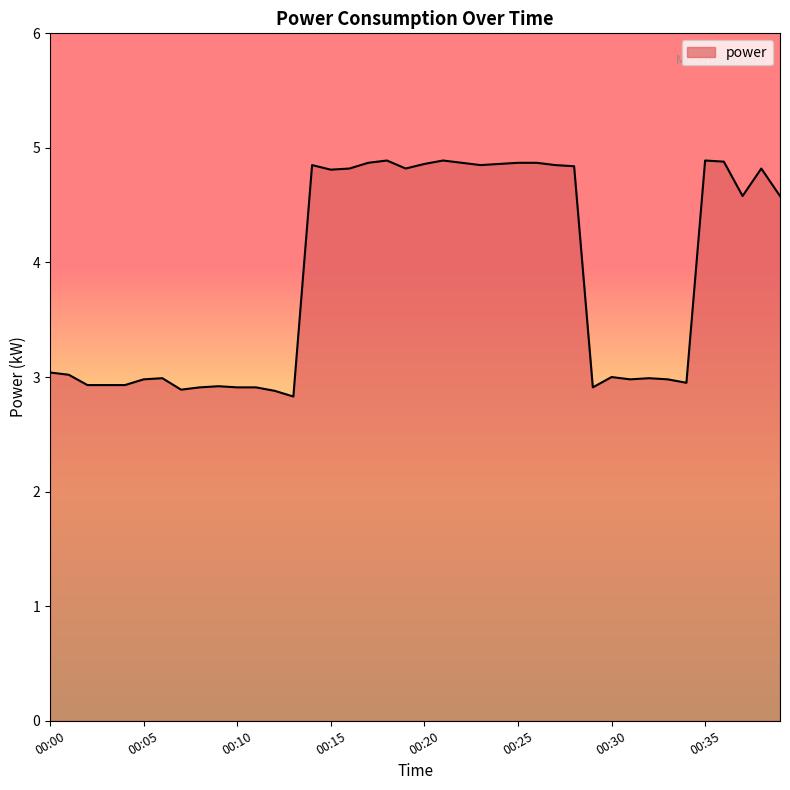

What is the minimum value shown in the chart?

2.8